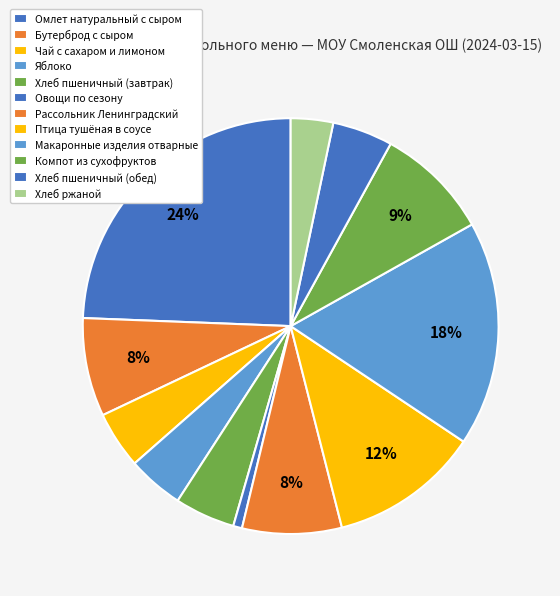

Count the number of slices in the pie.

12